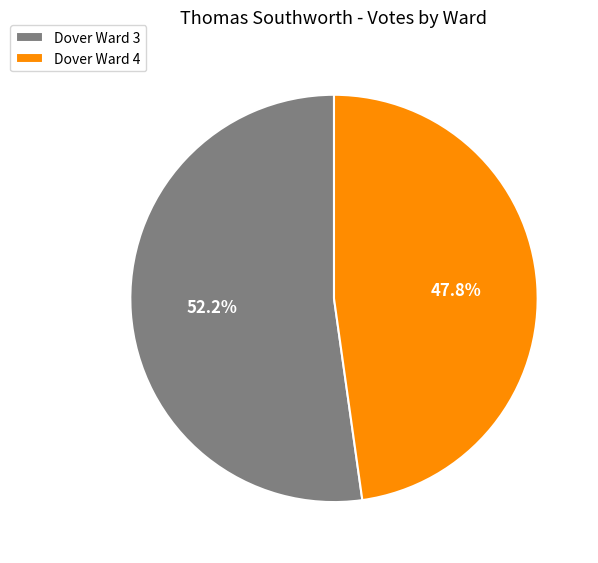

To the nearest percent, what percentage of the pie is Dover Ward 3?

52%